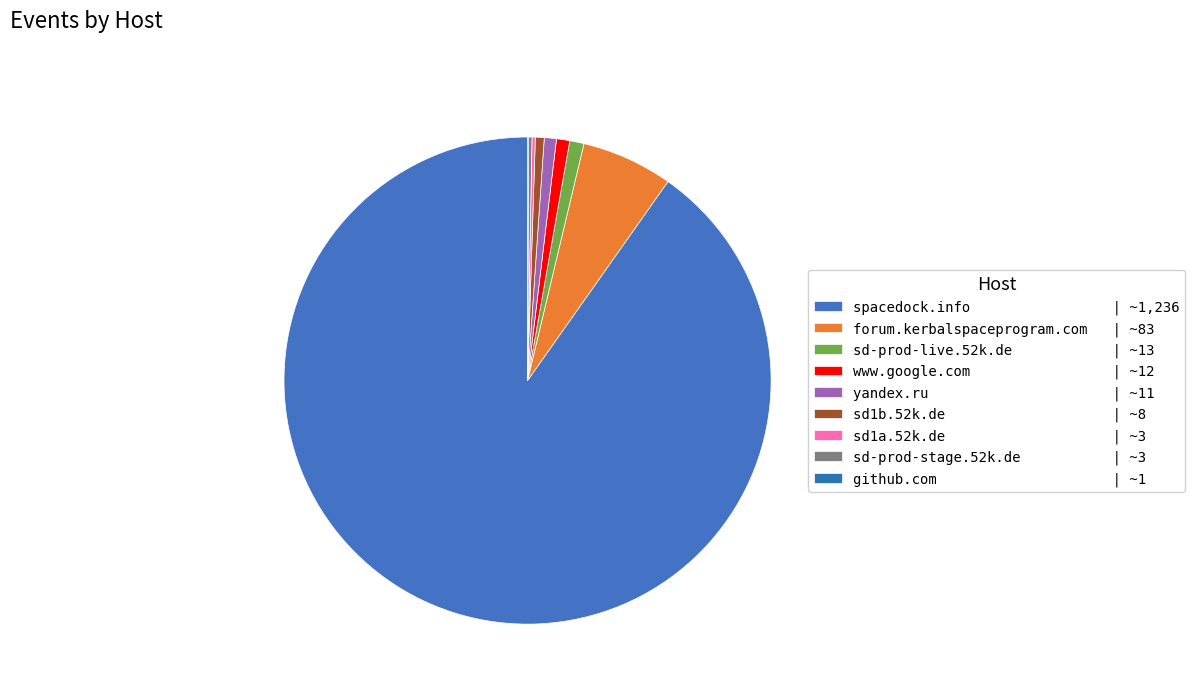

Do yandex.ru and forum.kerbalspaceprogram.com together represent more than half of the pie?

No